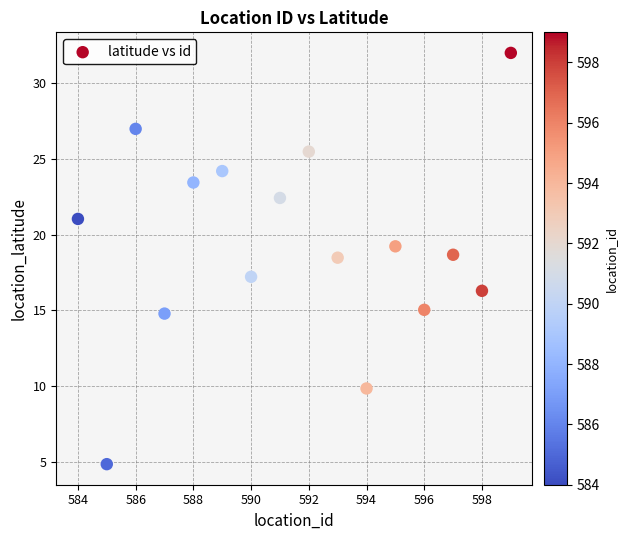

What is the range of X values (max minus min)?

15.0